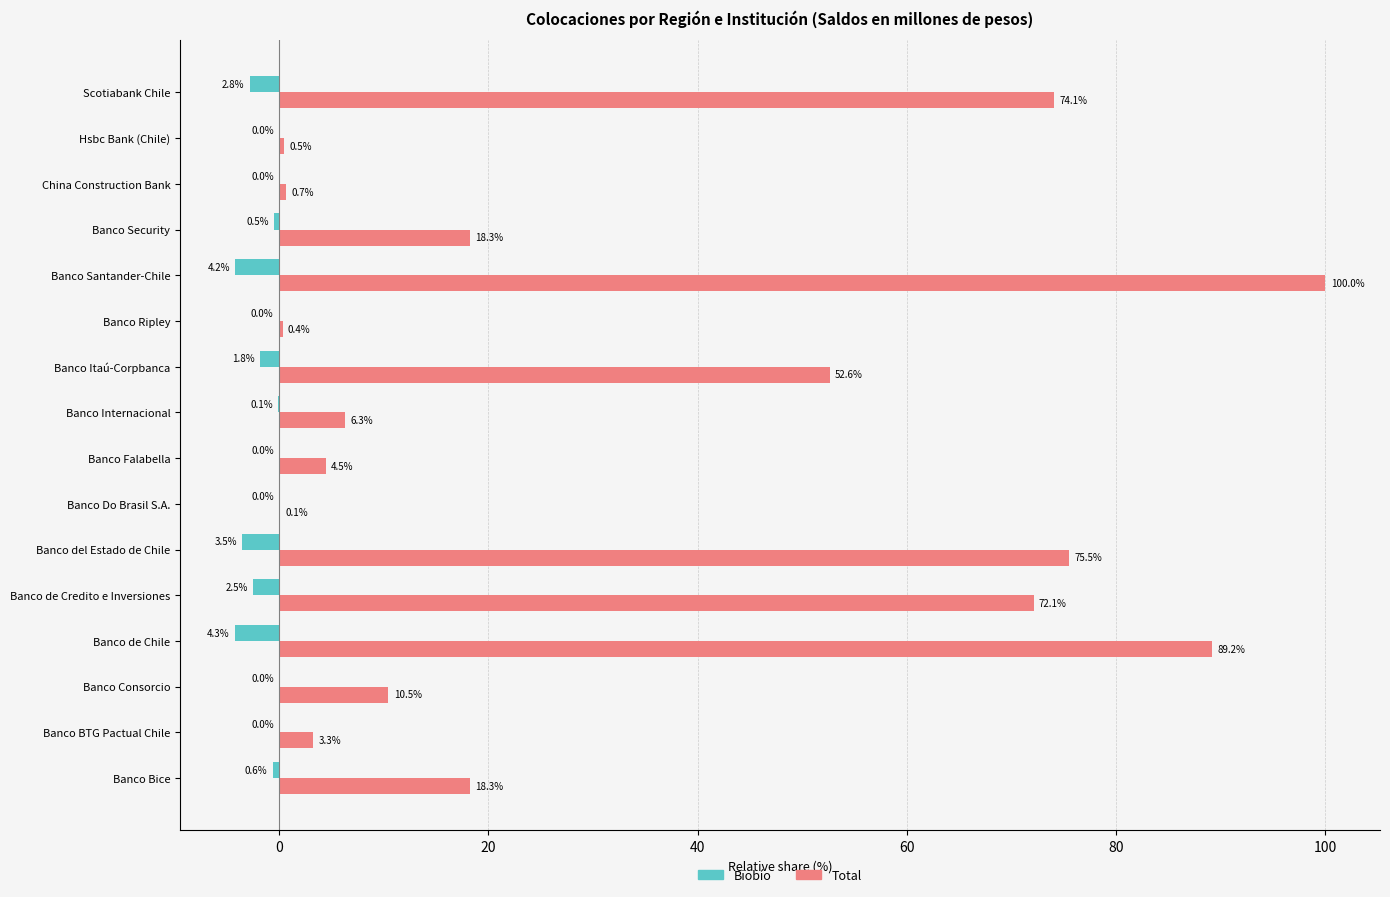

At which label is Total closest to 50?

Banco Itaú-Corpbanca